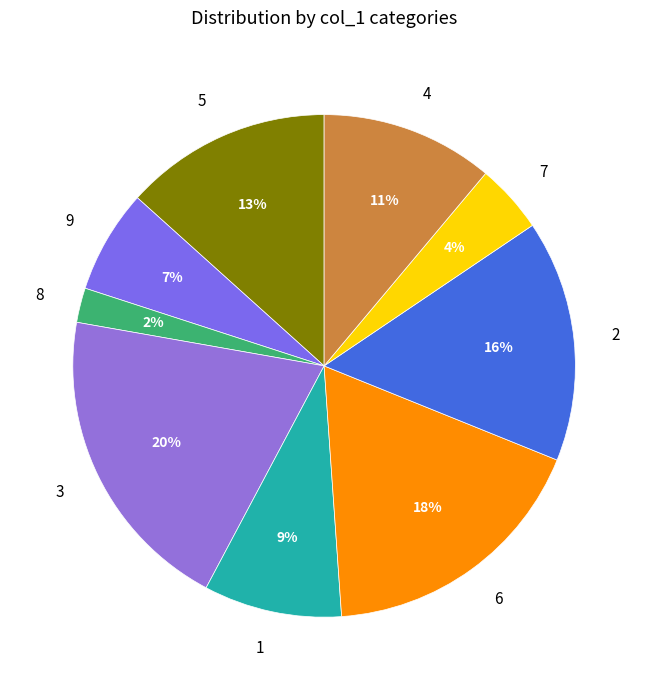

Rank the categories by value from highest to lowest.

3, 6, 2, 5, 4, 1, 9, 7, 8